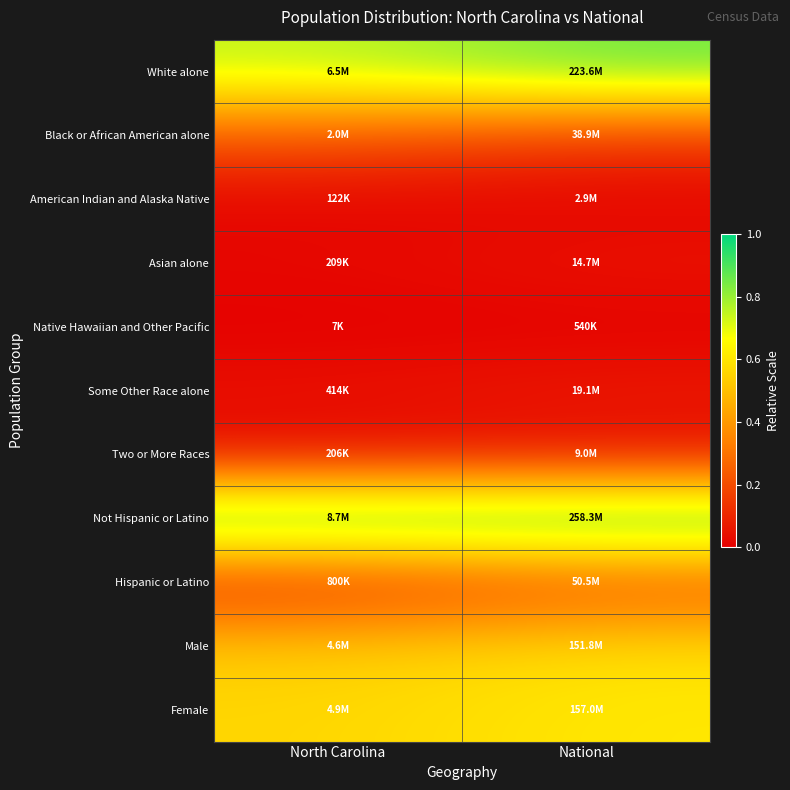

Which has a higher value, National or North Carolina?

National